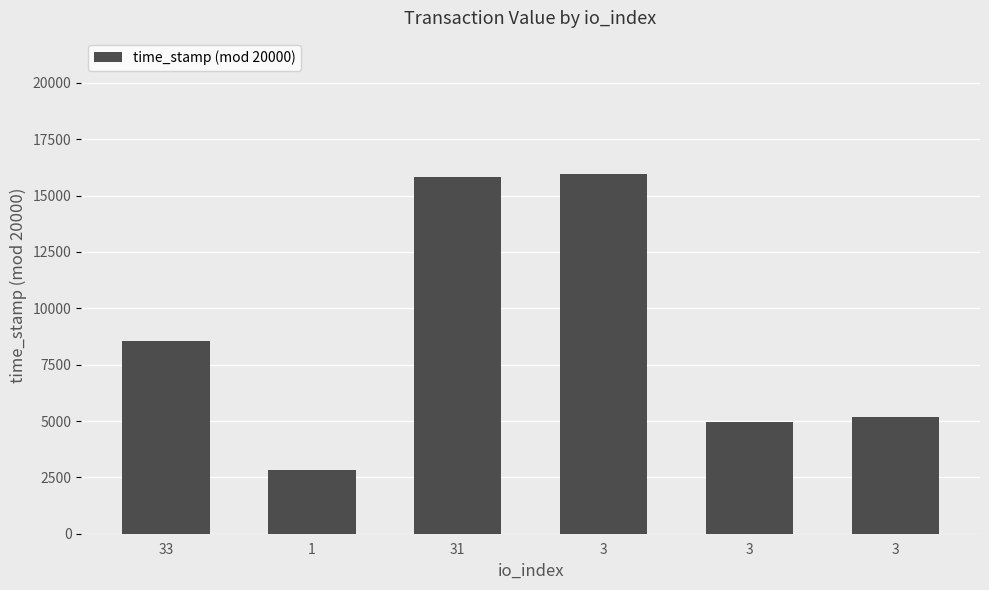

What is the smallest value displayed?

2845